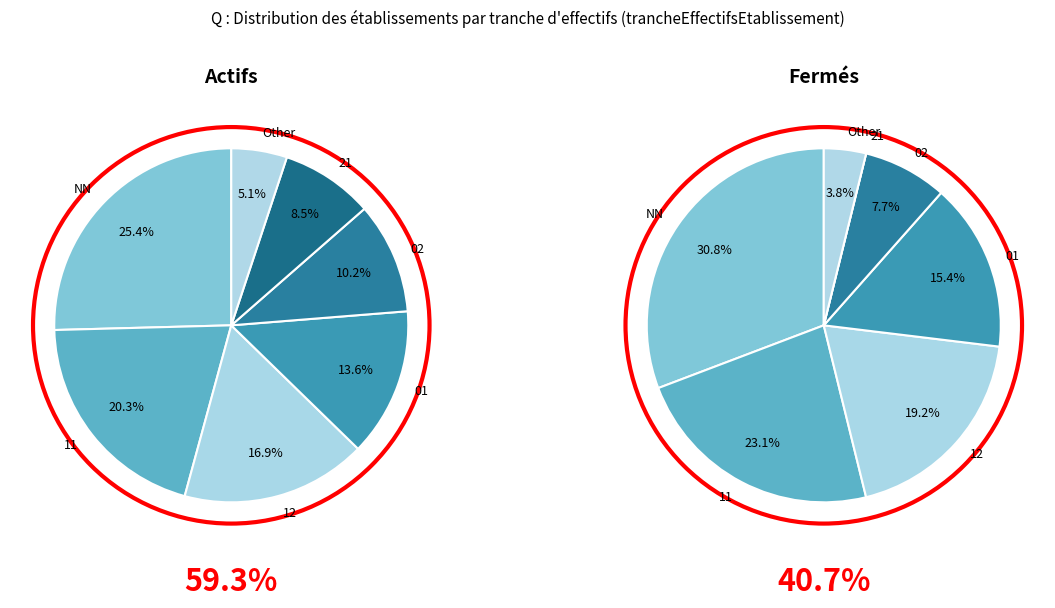

Rank the categories by value from highest to lowest.

NN, 11, 12, 01, 02, 21, Other